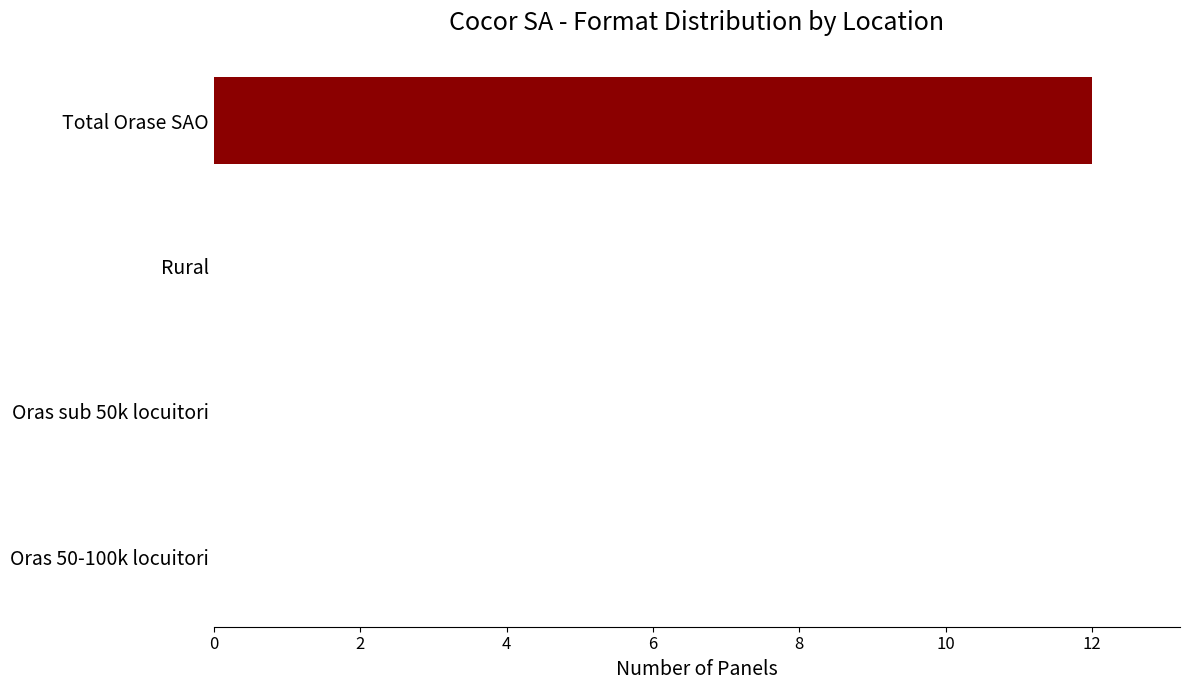

What is the average value?

3